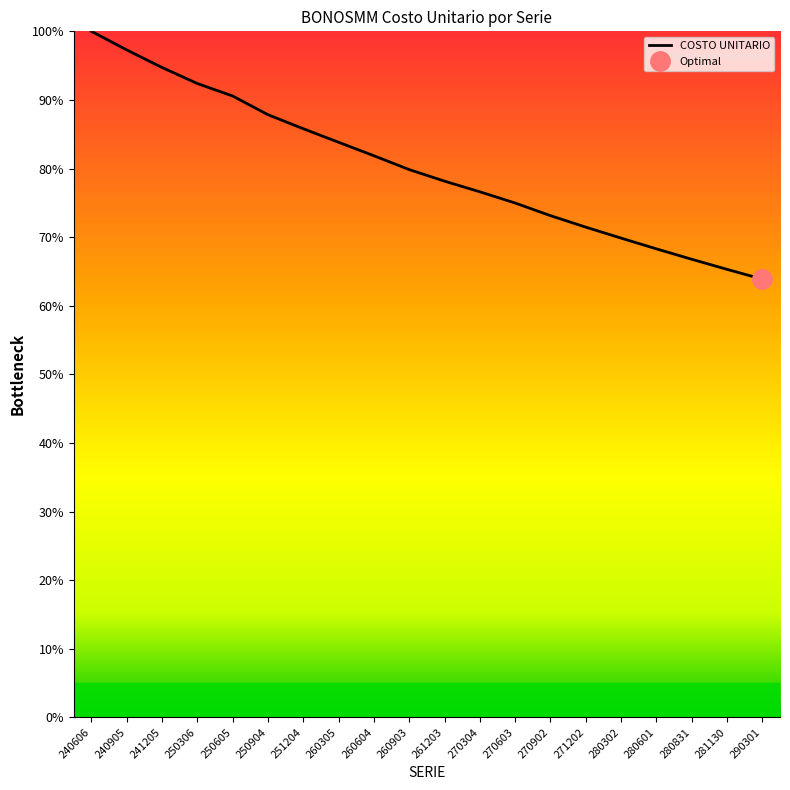

Which category has the lowest value across all series?

290301